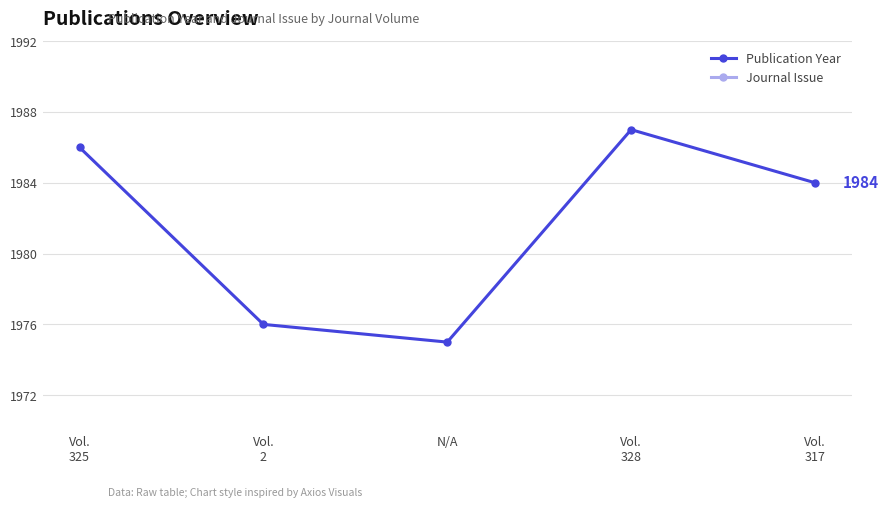

At which label is Publication Year closest to 1981?

Vol.
317